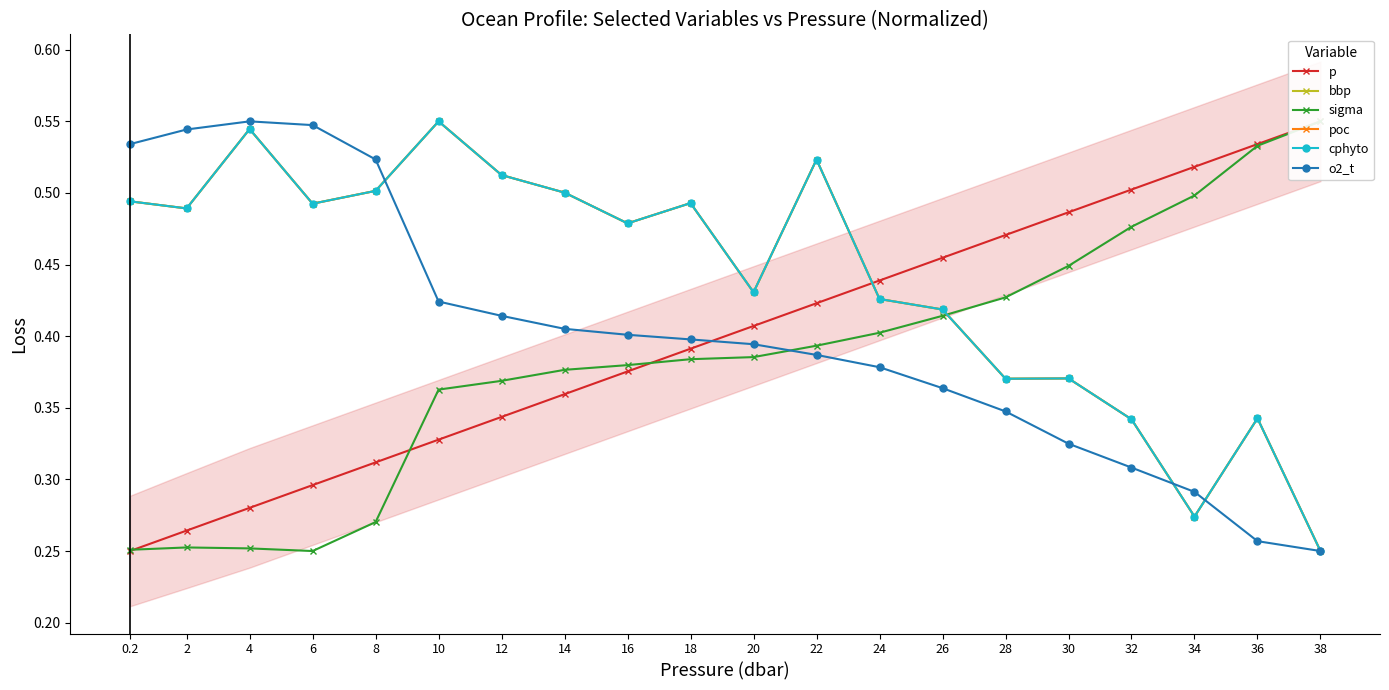

At which category is the sum across all series the highest?

22